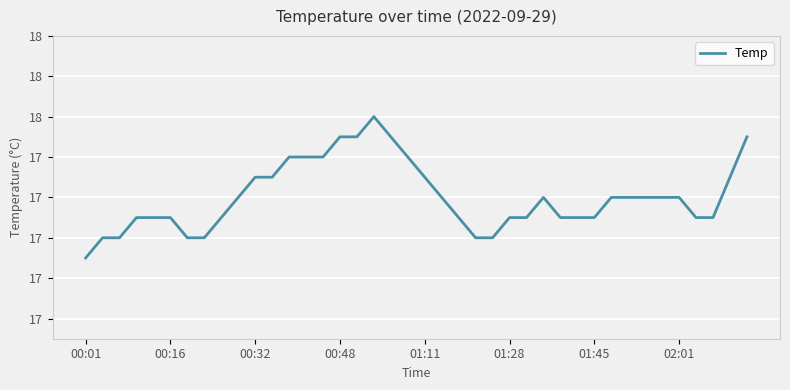

Does the chart display data point markers on the line(s)?

No